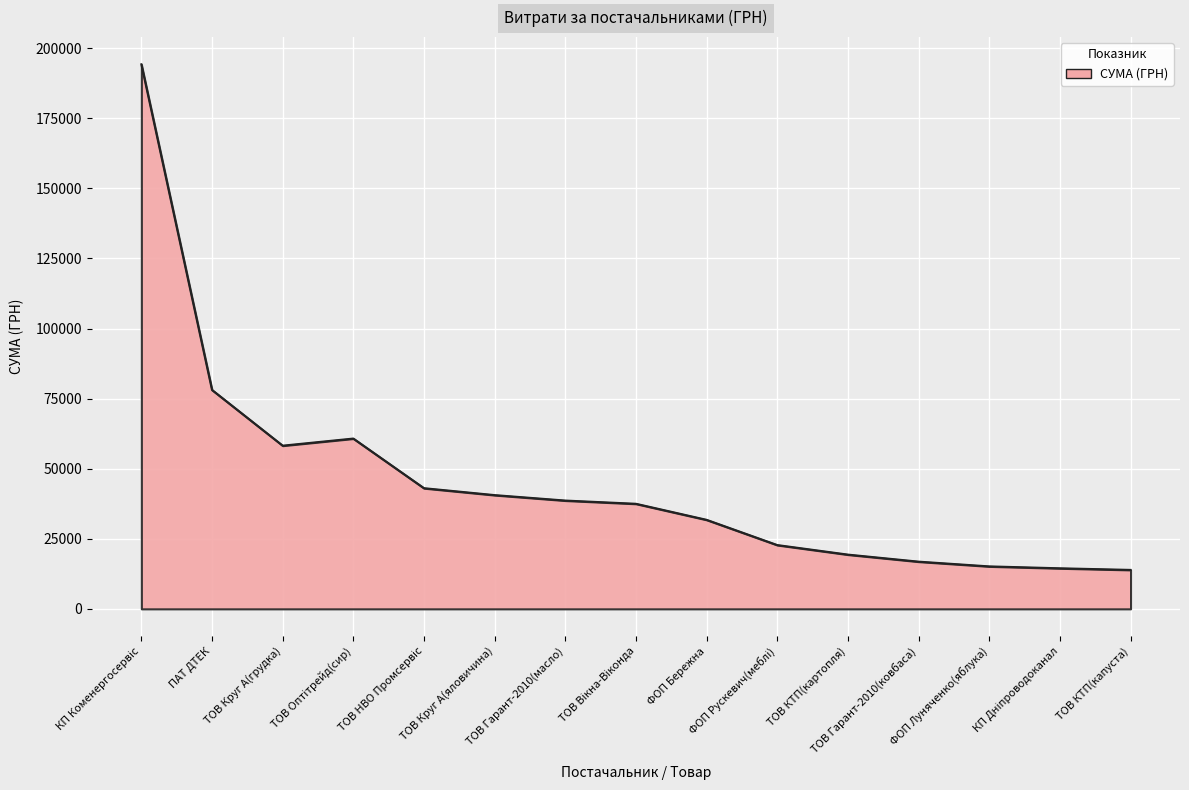

How many lines are shown in the chart?

1